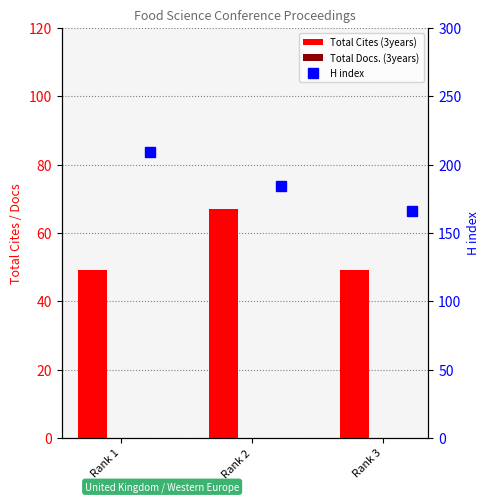

What is the sum of all H index values?

559